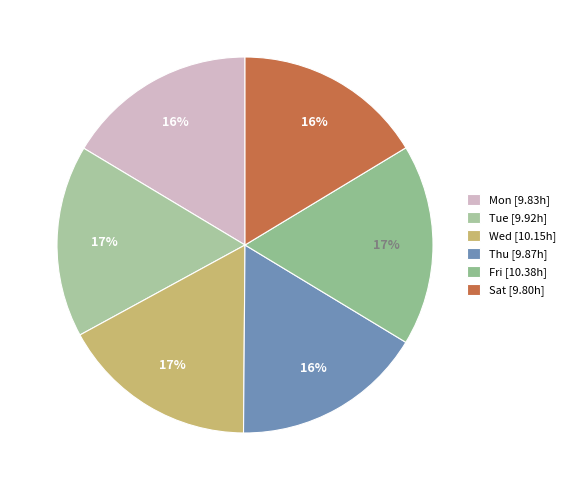

Is there a majority slice in this chart?

No